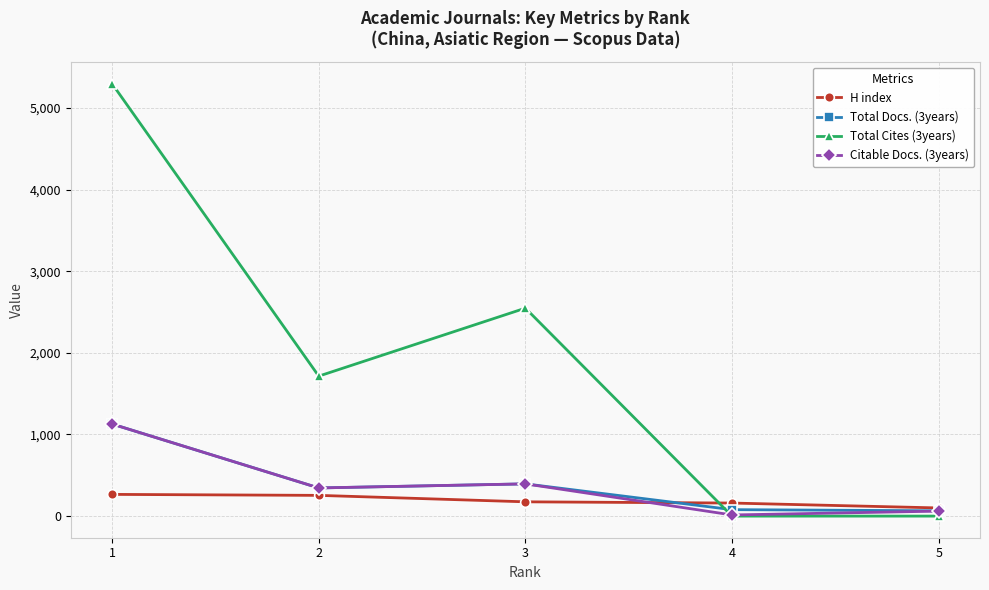

At which category is the sum across all series the highest?

1